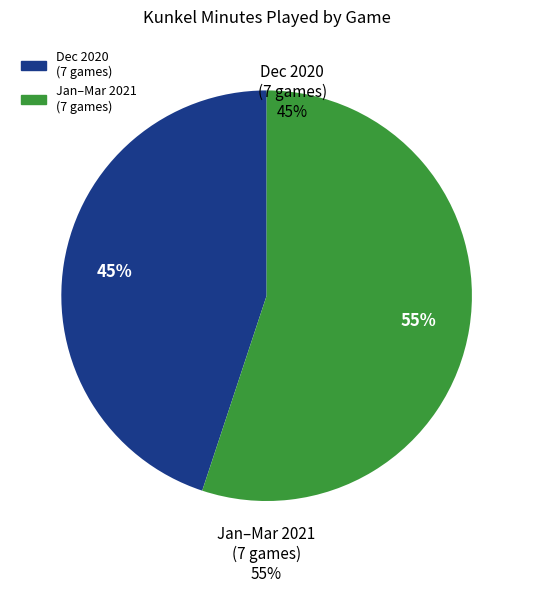

Does any single category account for the majority?

Yes